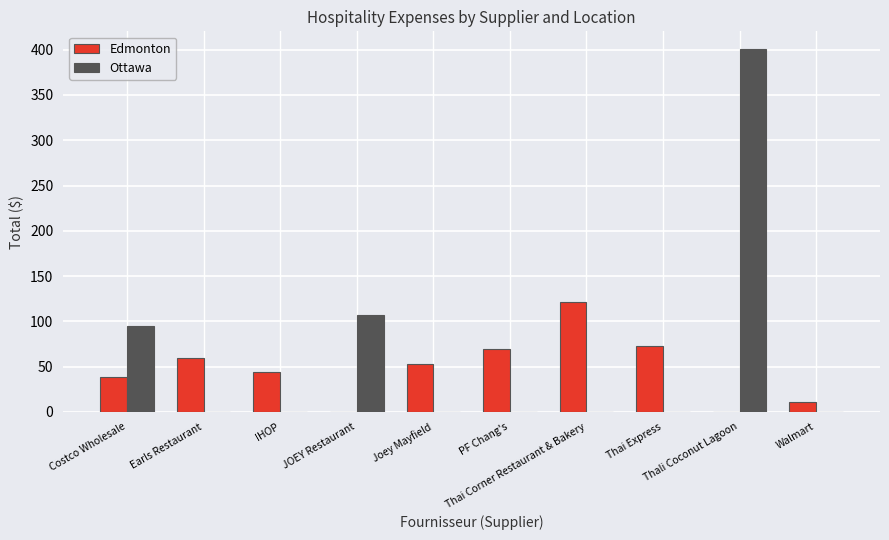

The value of Ottawa at Thali Coconut Lagoon is 205.4. True or false?

False